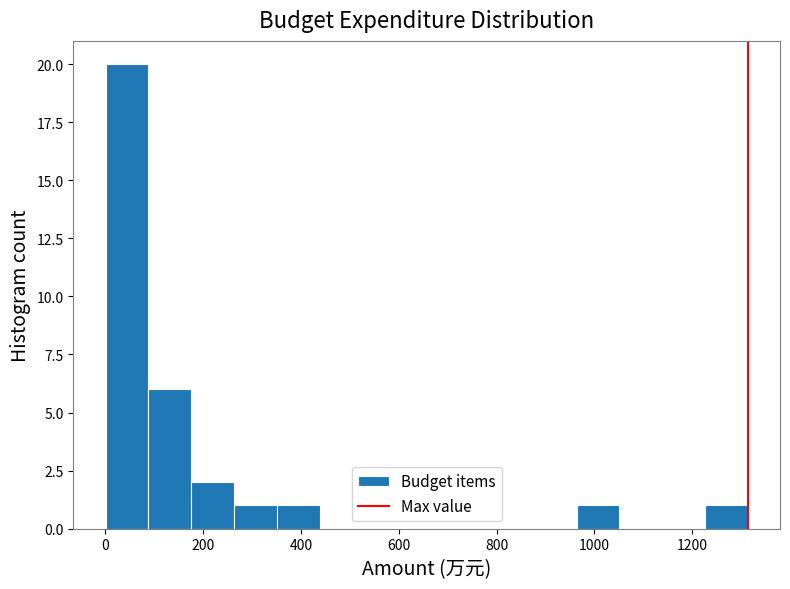

Over which range of the x-axis is the bar tallest?

0 to 80